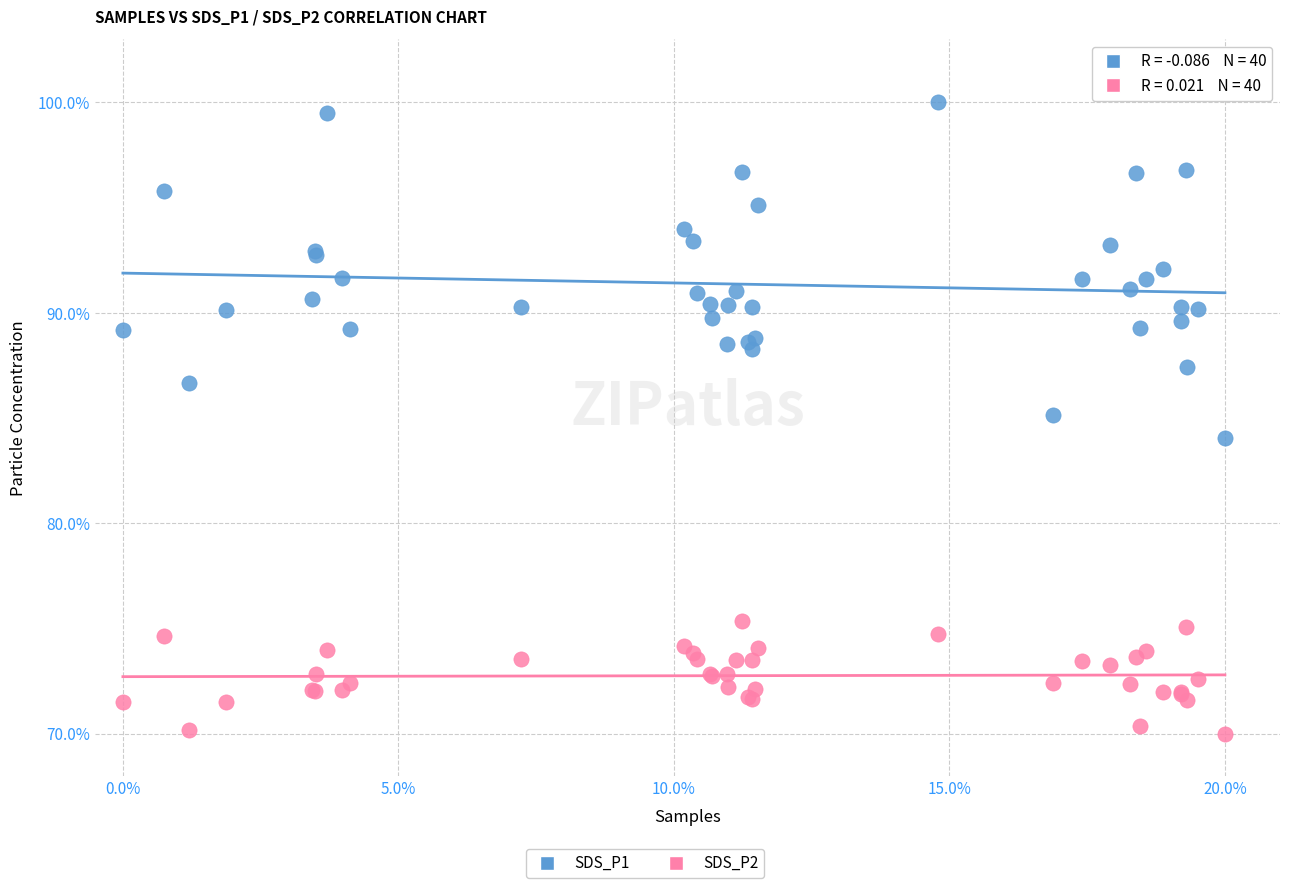

Which series contains the lowest Y value?

SDS_P2